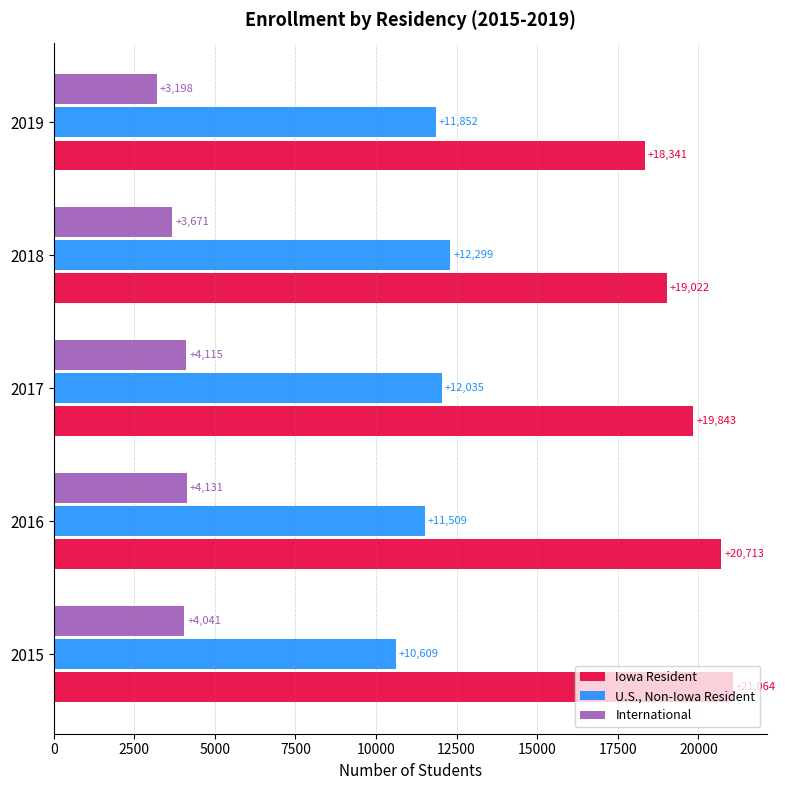

How many U.S., Non-Iowa Resident values are between 11509 and 12035?

3